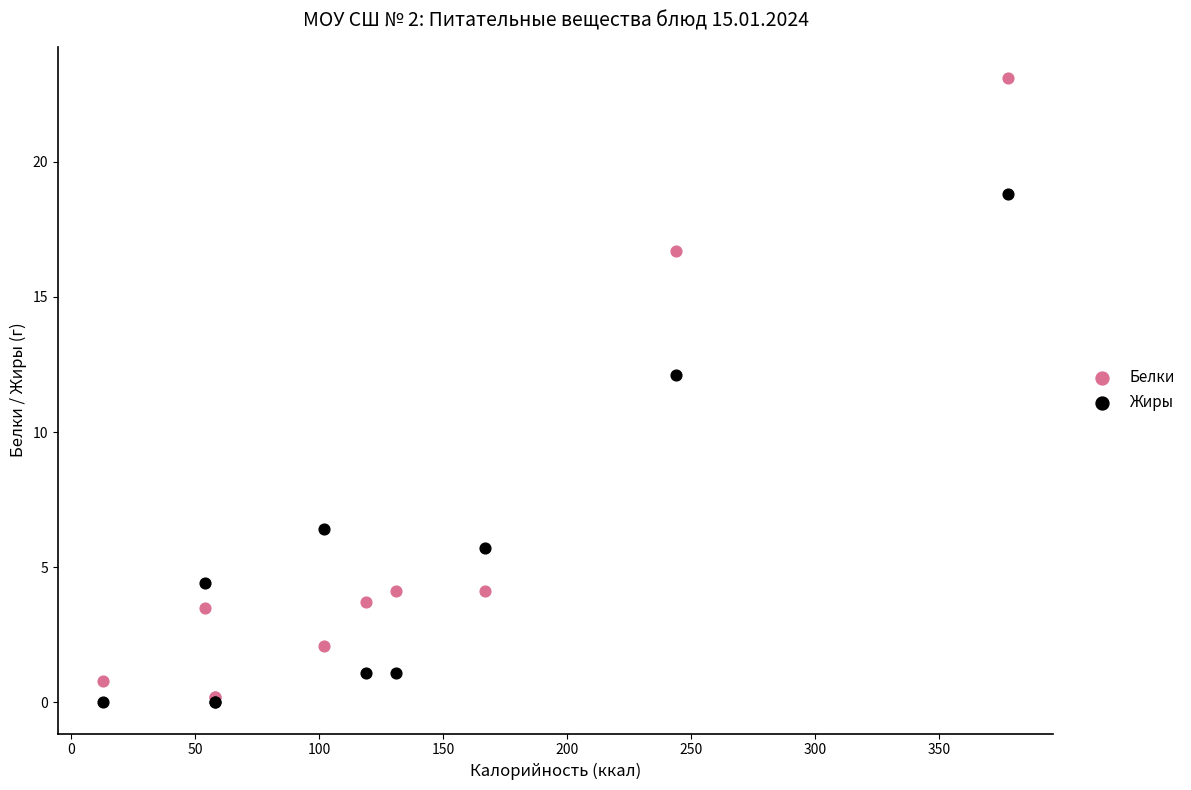

What are all the series names shown in the legend?

Белки, Жиры